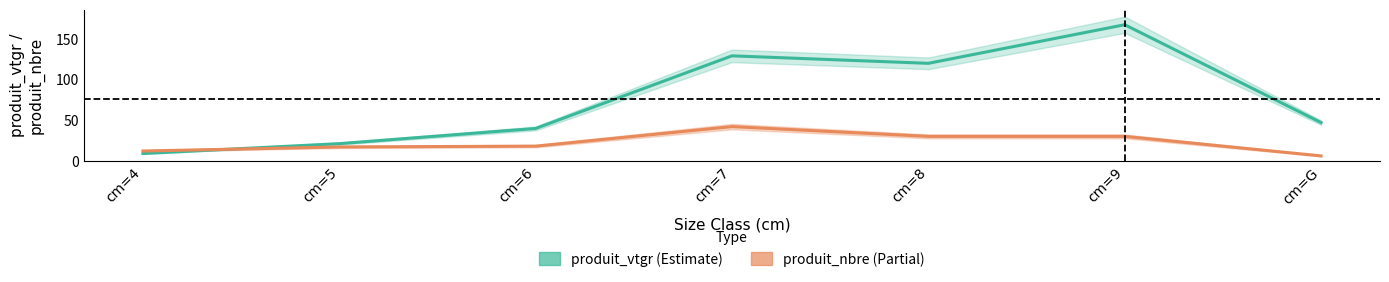

What is the difference between the produit_nbre (Partial) values at cm=8 and cm=5?

13.0